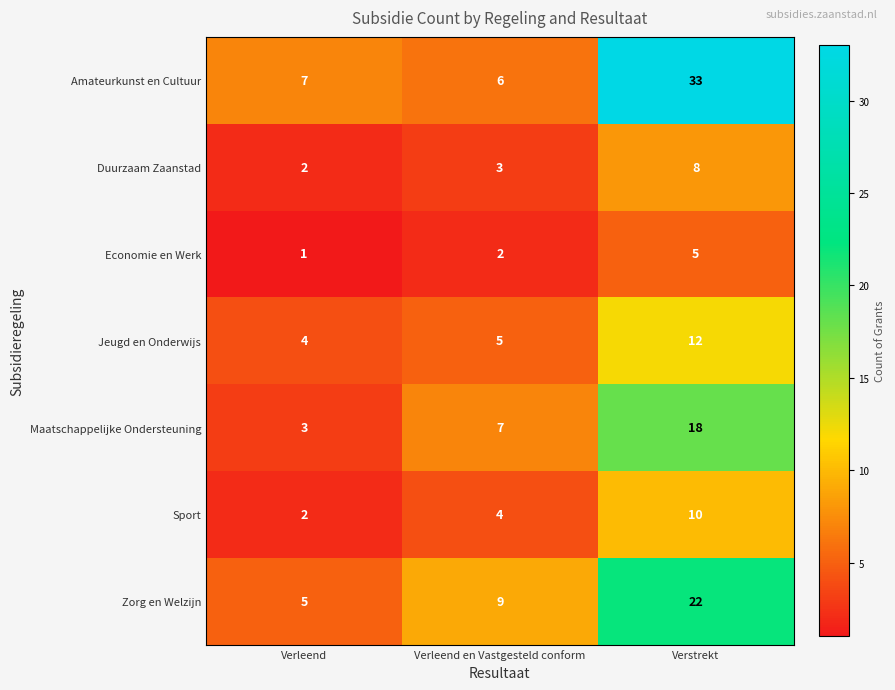

Reading right to left, extract all data points from this chart.

Amateurkunst en Cultuur: 33	6	7
Duurzaam Zaanstad: 8	3	2
Economie en Werk: 5	2	1
Jeugd en Onderwijs: 12	5	4
Maatschappelijke Ondersteuning: 18	7	3
Sport: 10	4	2
Zorg en Welzijn: 22	9	5